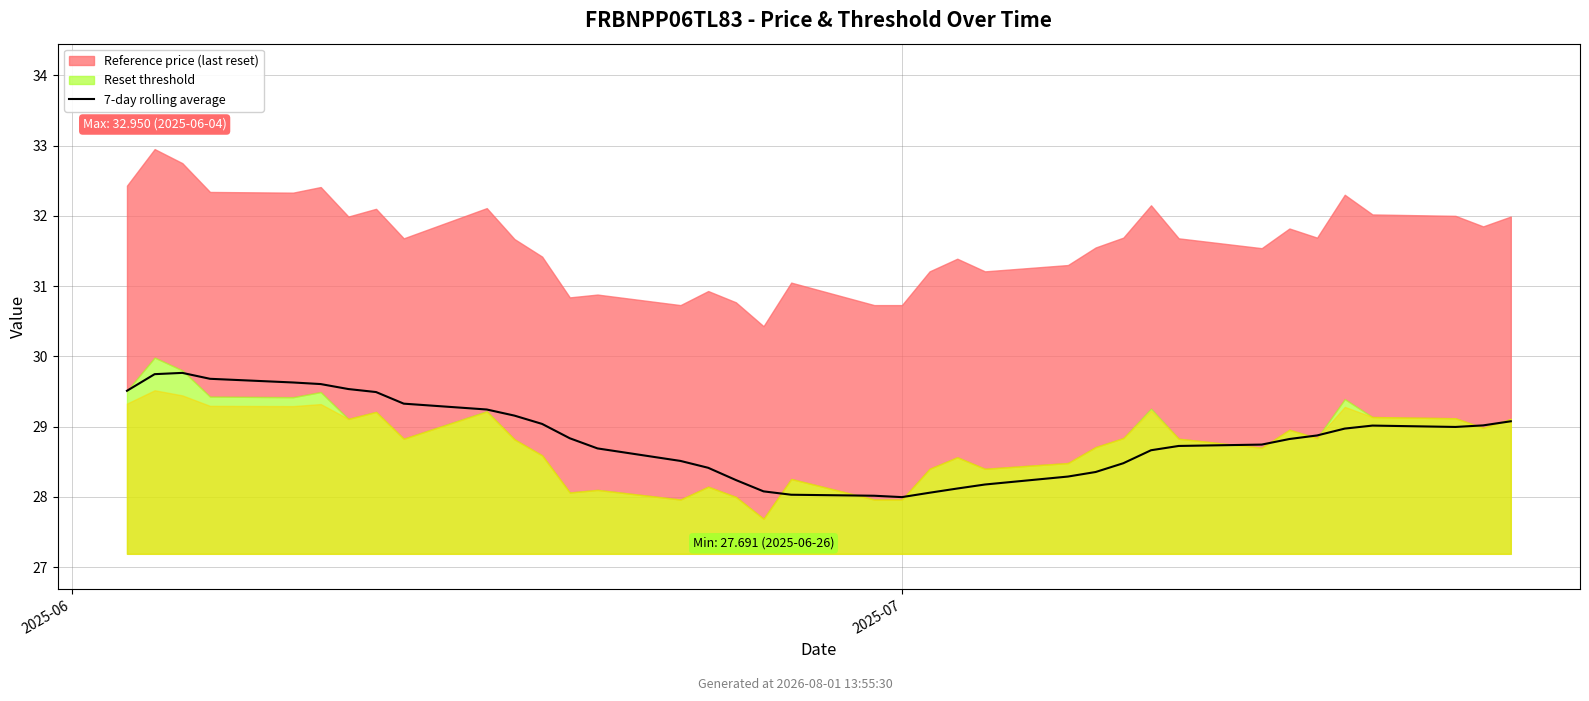

At which category does the chart reach its peak across all series?

2